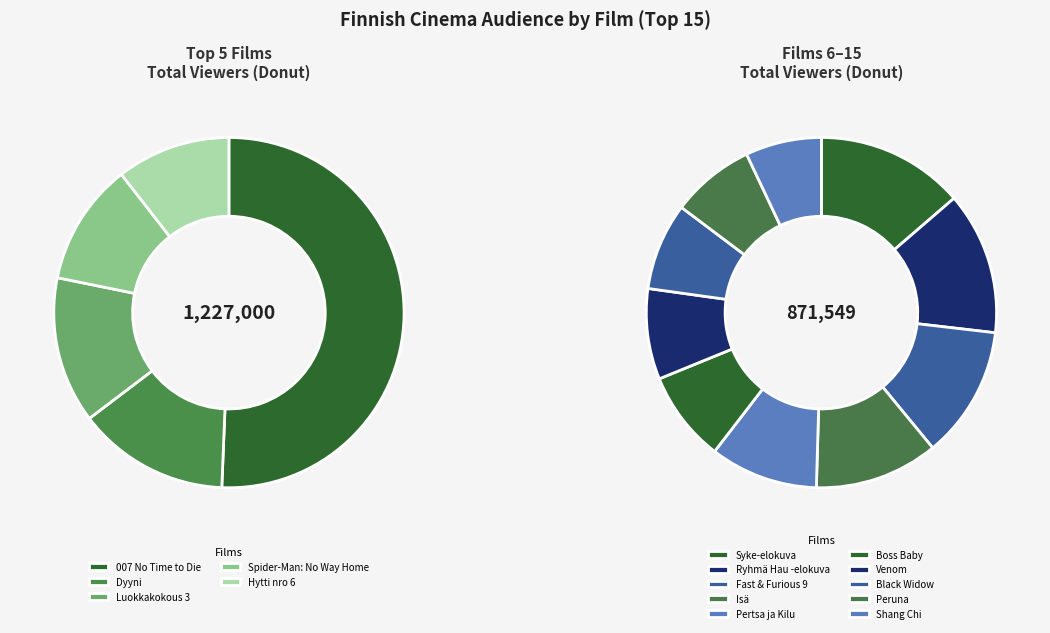

To the nearest percent, what portion does 007 No Time to Die represent?

30%